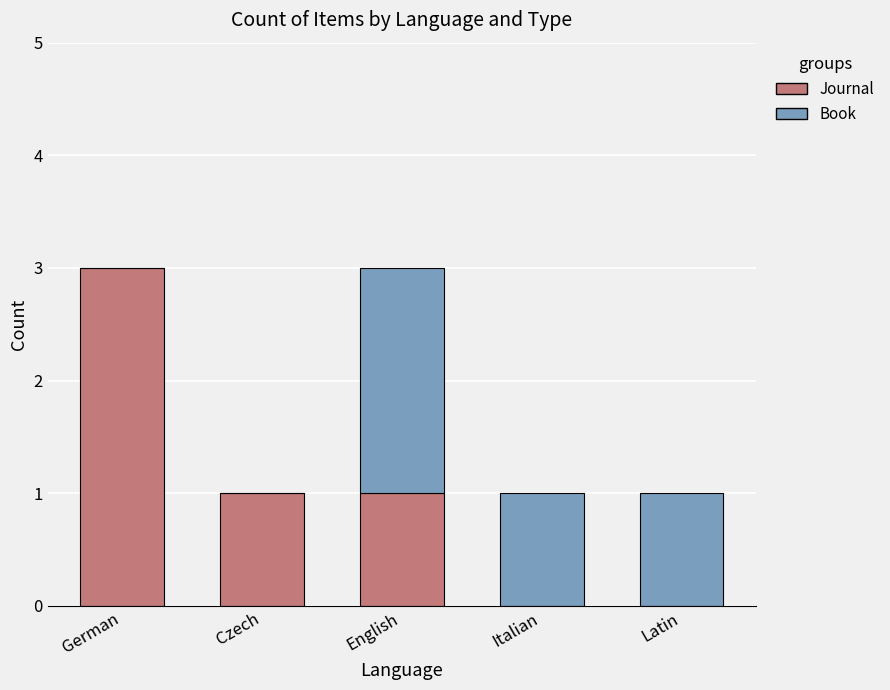

What are all the series names shown in the legend?

Journal, Book